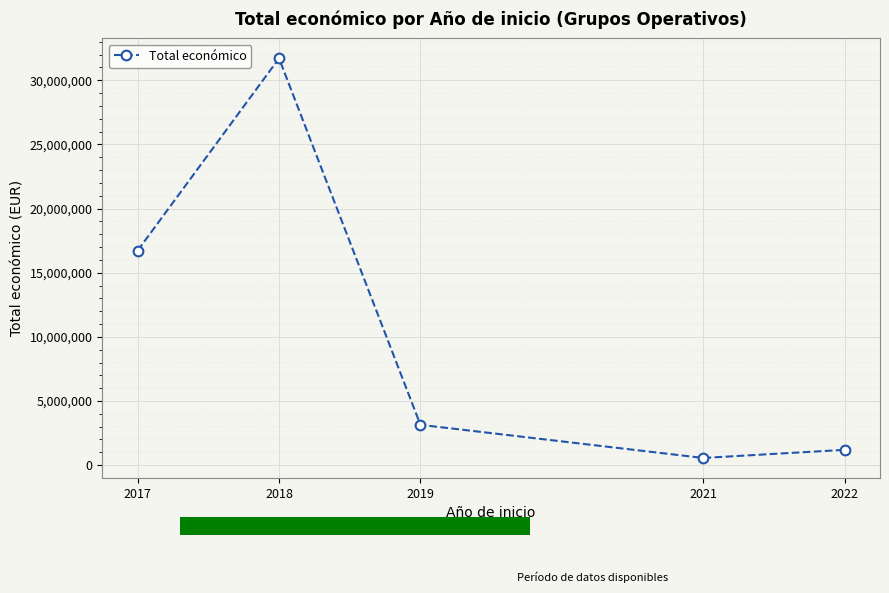

What is the sum of all values?

53322637